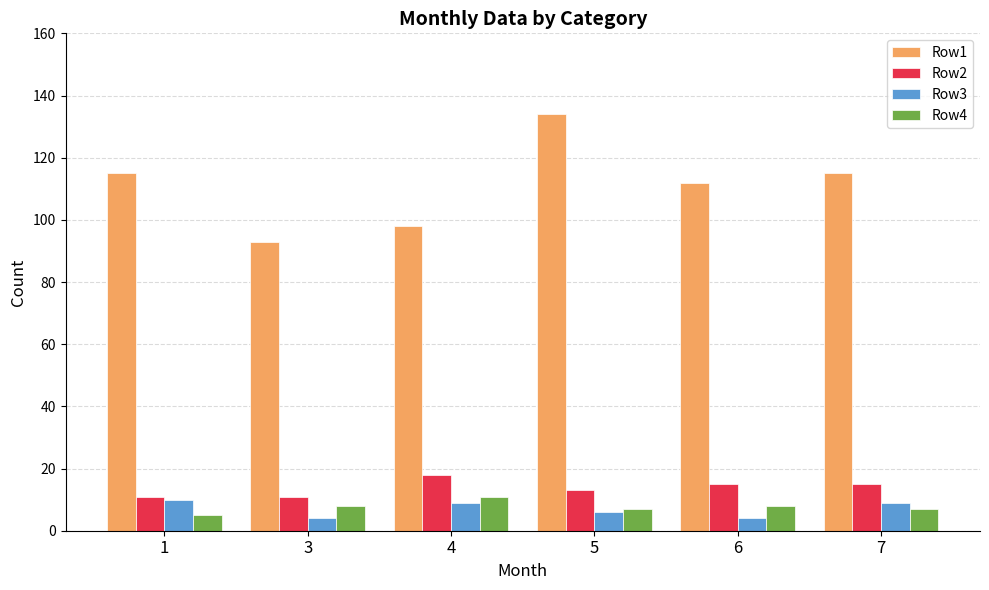

What is the value of the Row1 bar at the 1st from the left?

115